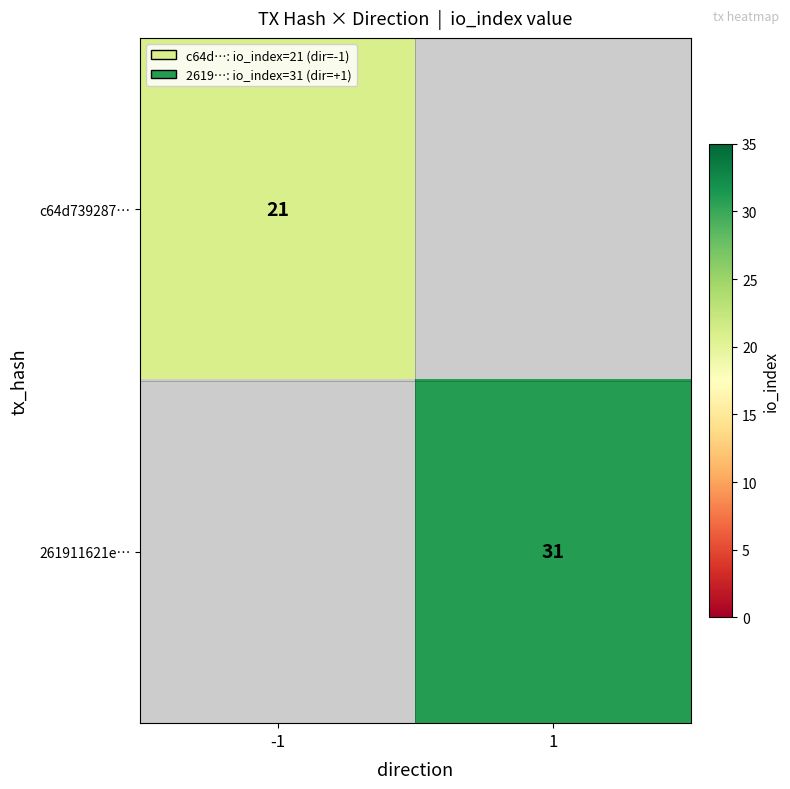

Is it true that 261911621e… equals 46 at 1?

False